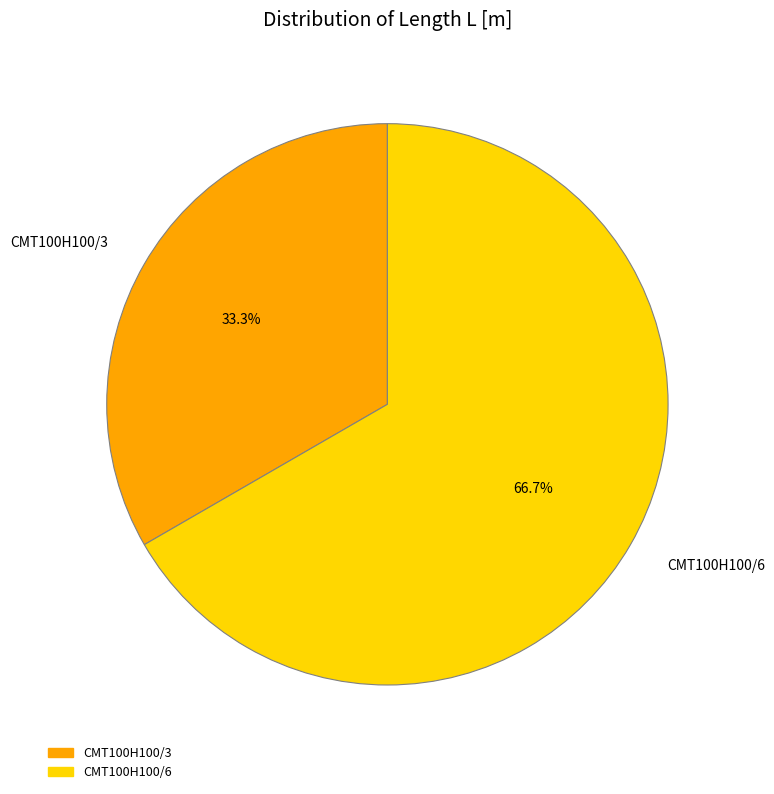

What is the largest slice in the pie chart?

CMT100H100/6